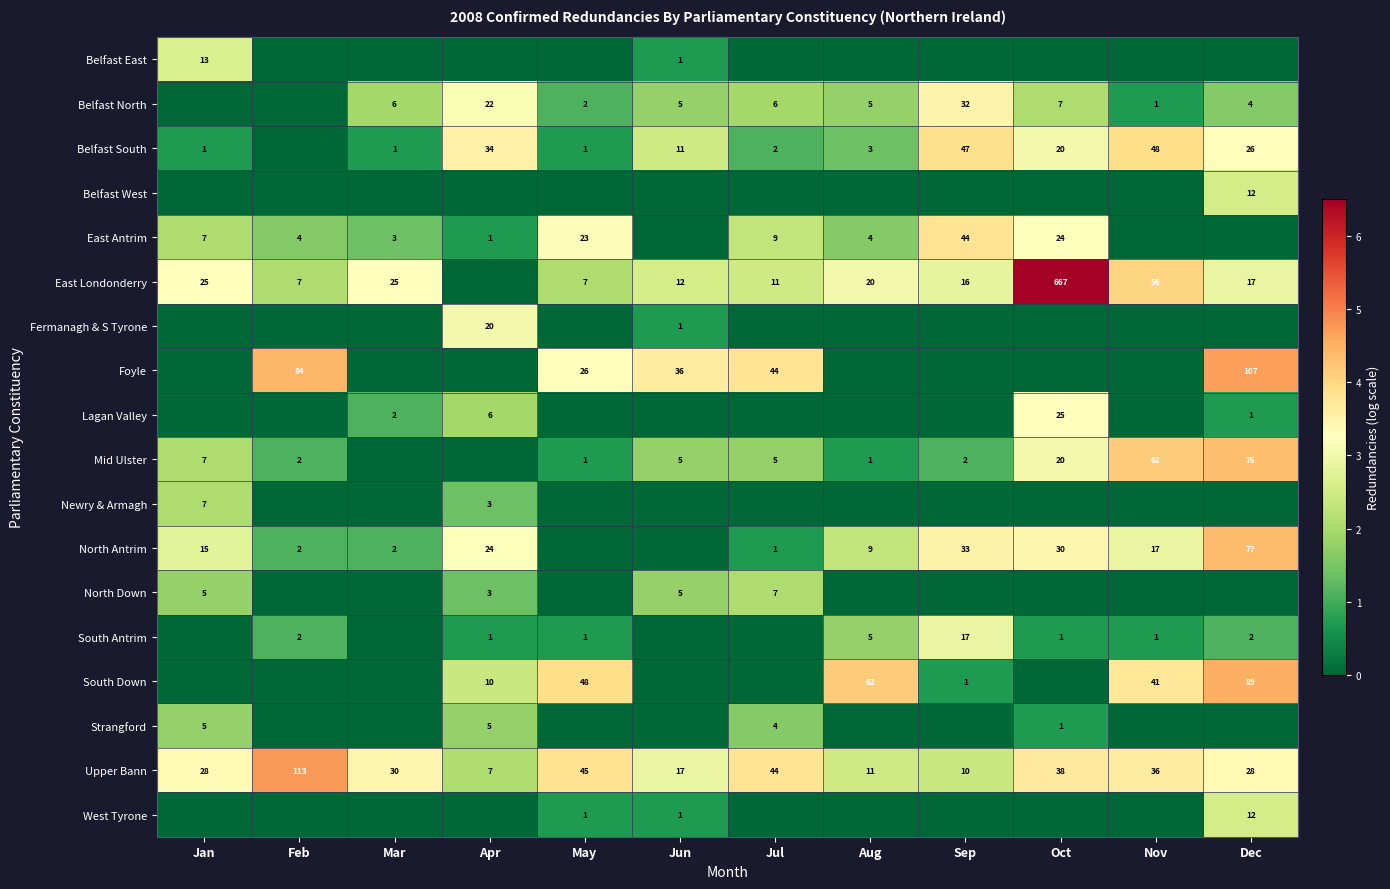

Where does the Upper Bann series first go above 30?

Feb